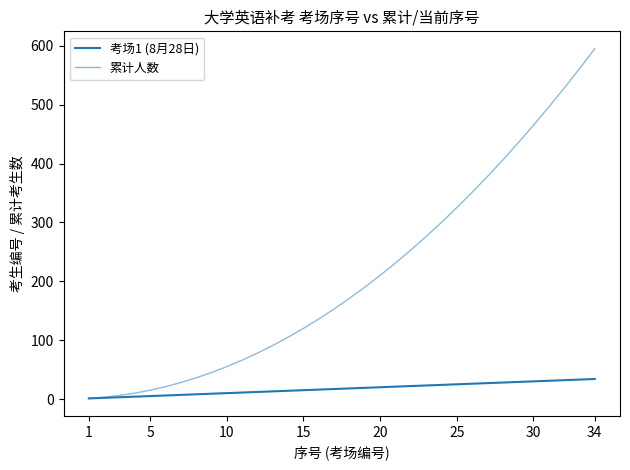

Is this an area chart (filled region under the line)?

No